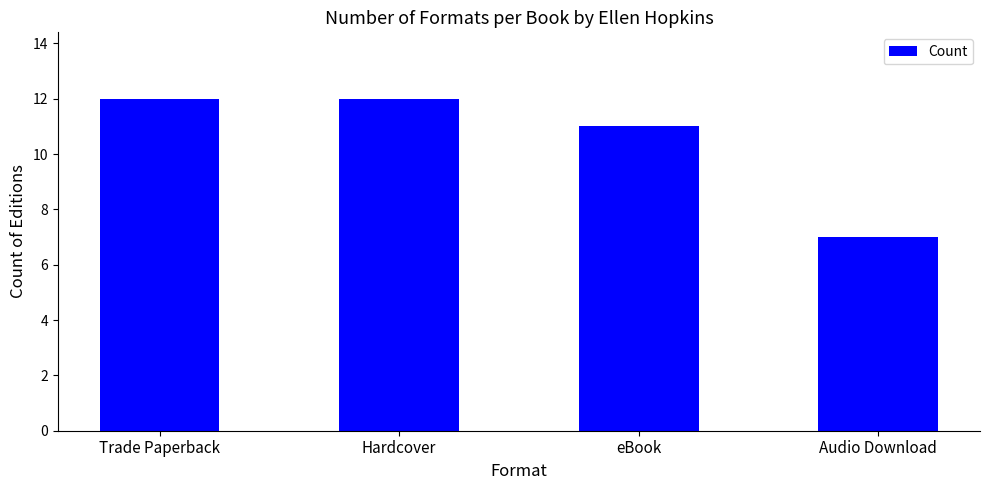

Count the values in the range 11 to 12.

3